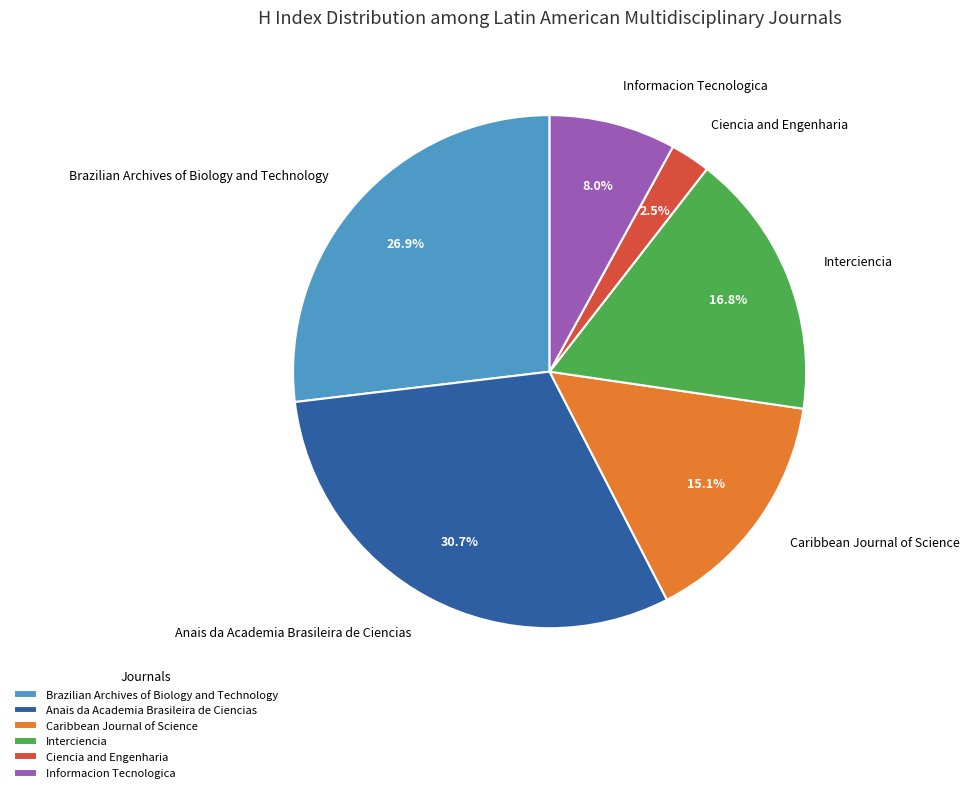

Which has a higher value, Brazilian Archives of Biology and Technology or Interciencia?

Brazilian Archives of Biology and Technology